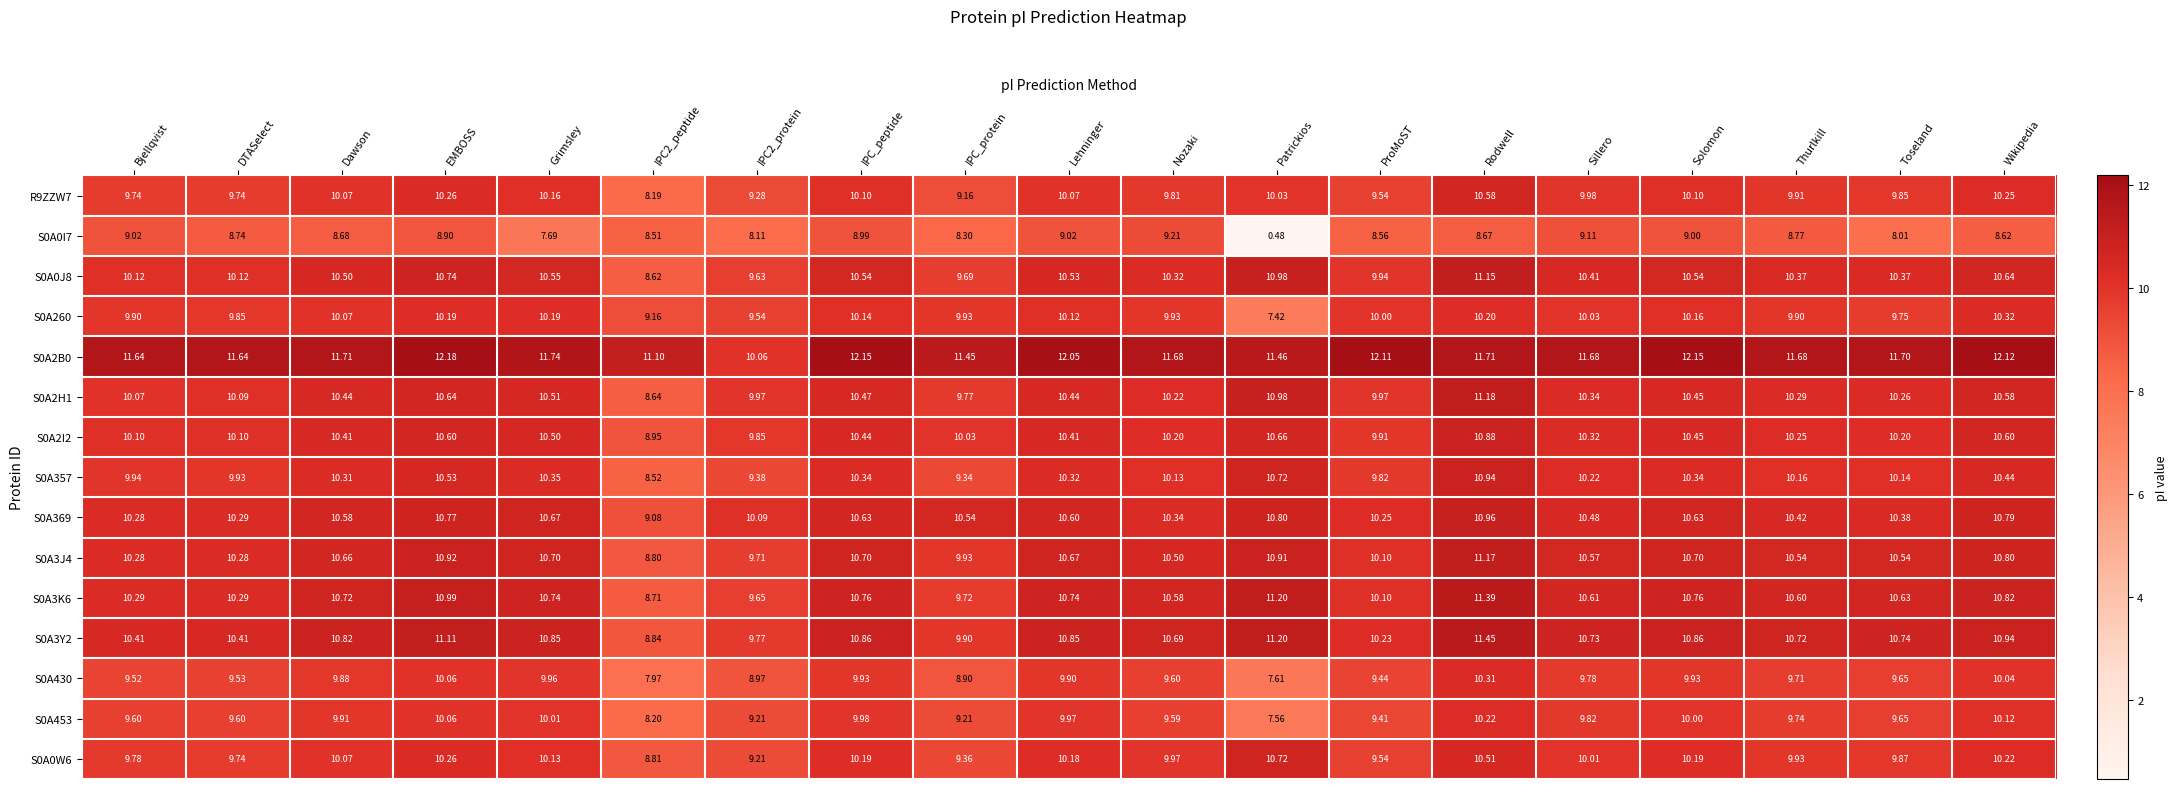

Which series has the widest spread of values?

S0A0I7